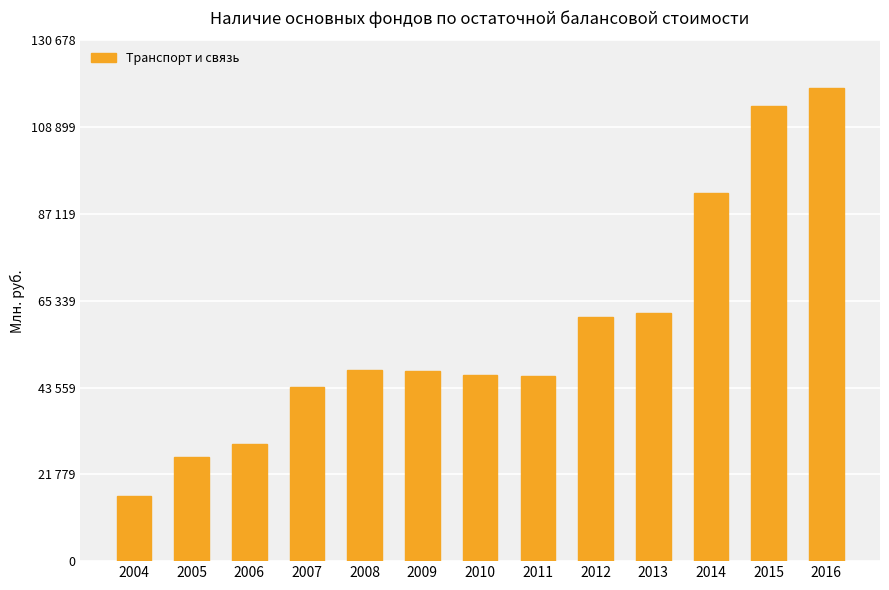

Are the bars horizontal?

No